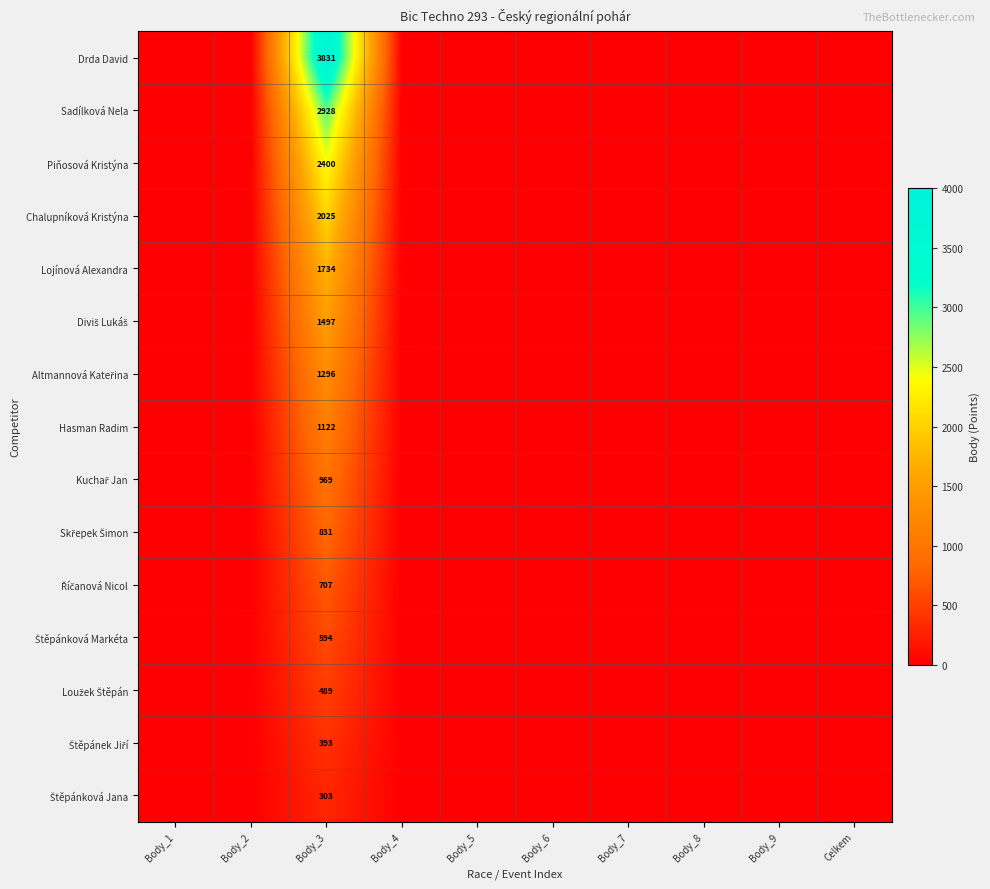

How many distinct data groups are displayed?

15